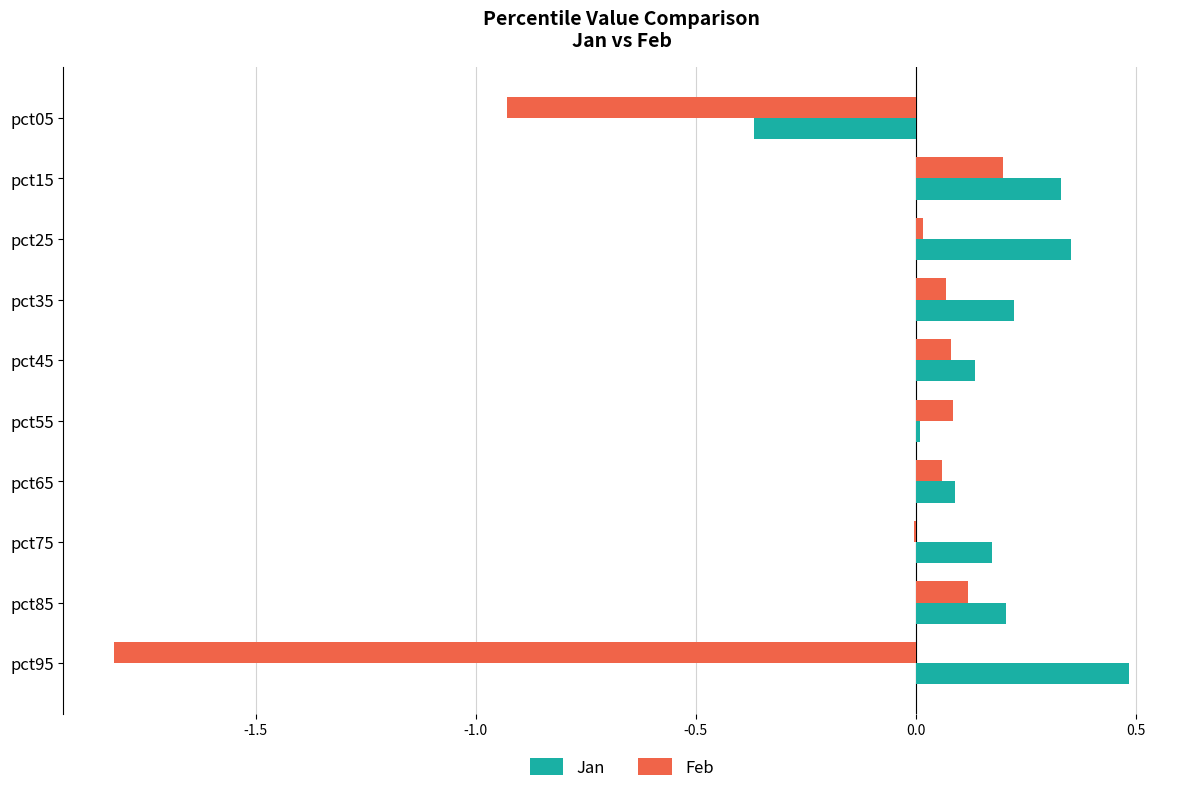

The Feb series shows -3.1 at pct95. True or false?

False